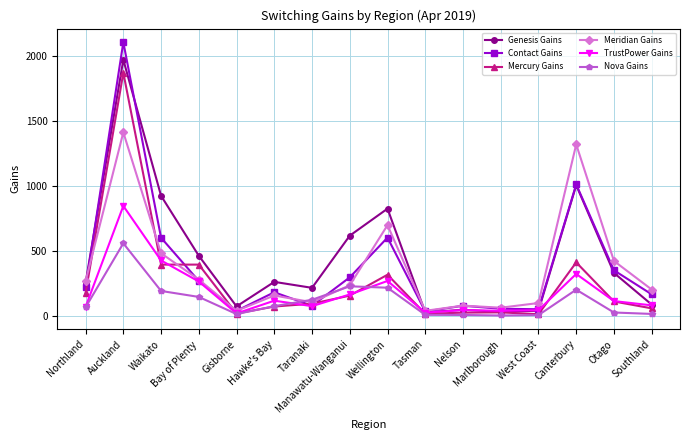

What is the highest value of the TrustPower Gains series?

847